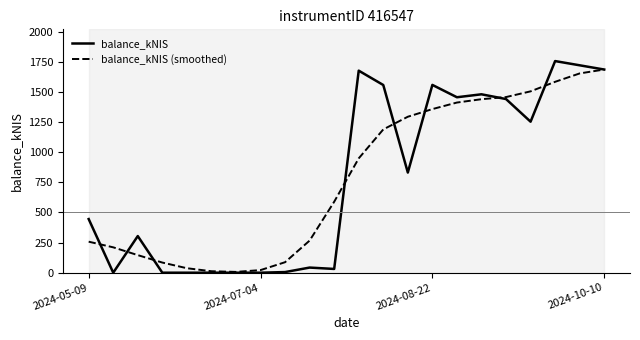

The value of balance_kNIS at 2024-05-09 is 660.0. True or false?

False